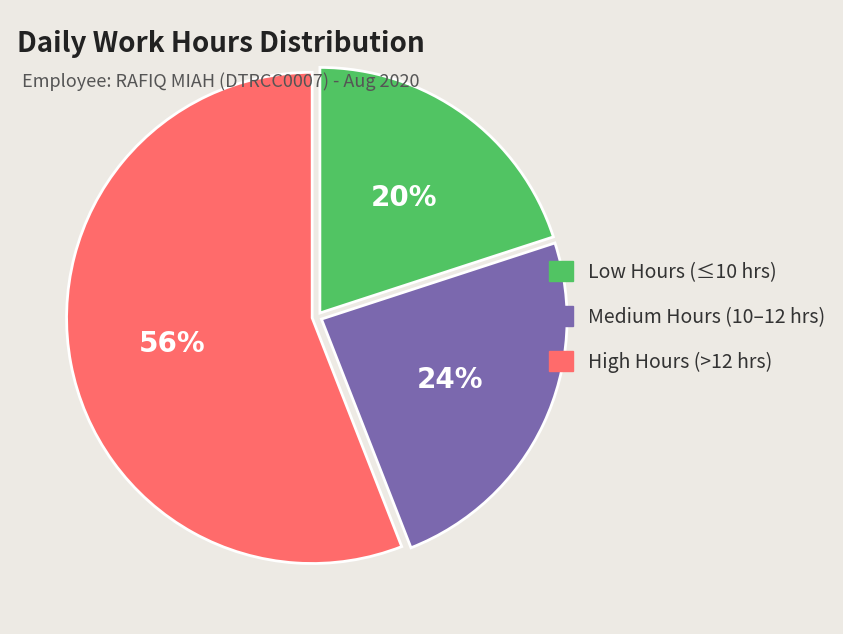

Is there any slice that represents more than half of the pie?

Yes